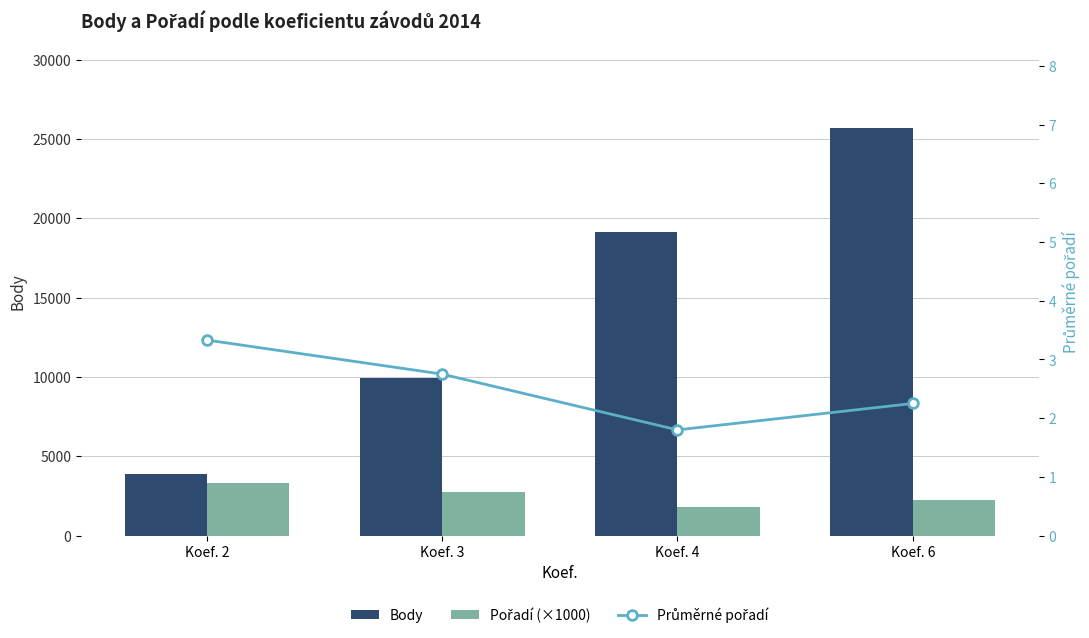

At which label does Body reach its peak?

Koef. 6